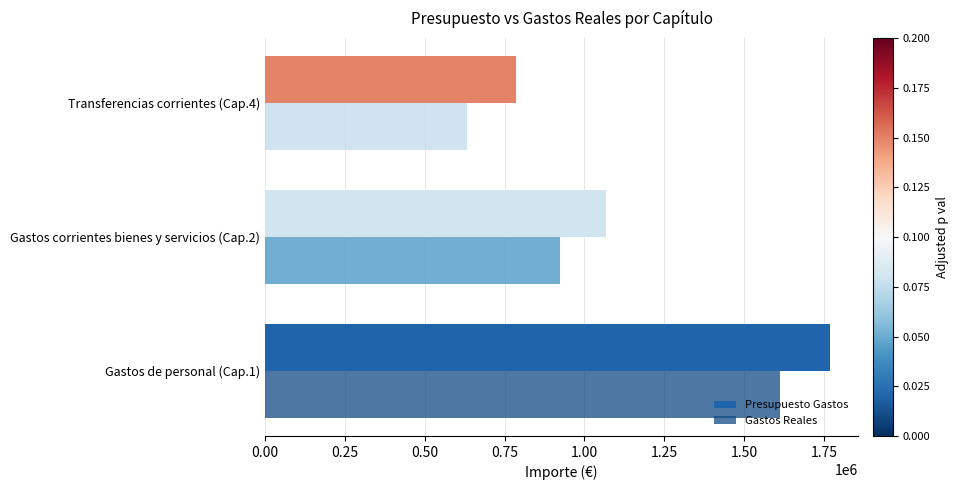

What is the sum of all Presupuesto Gastos values?

3622376.4